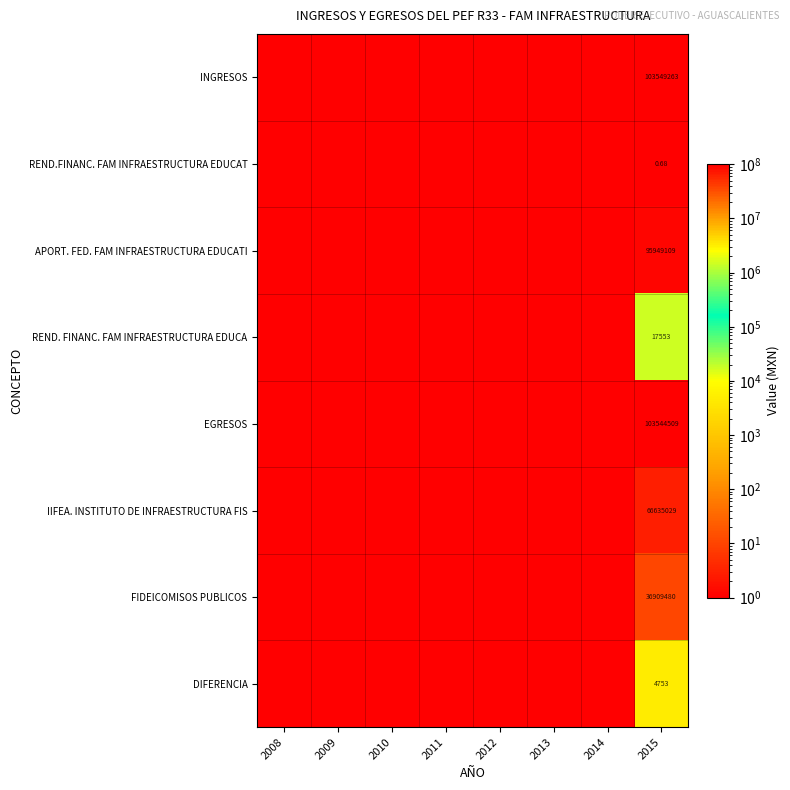

What is the minimum value shown in the chart?

0.1